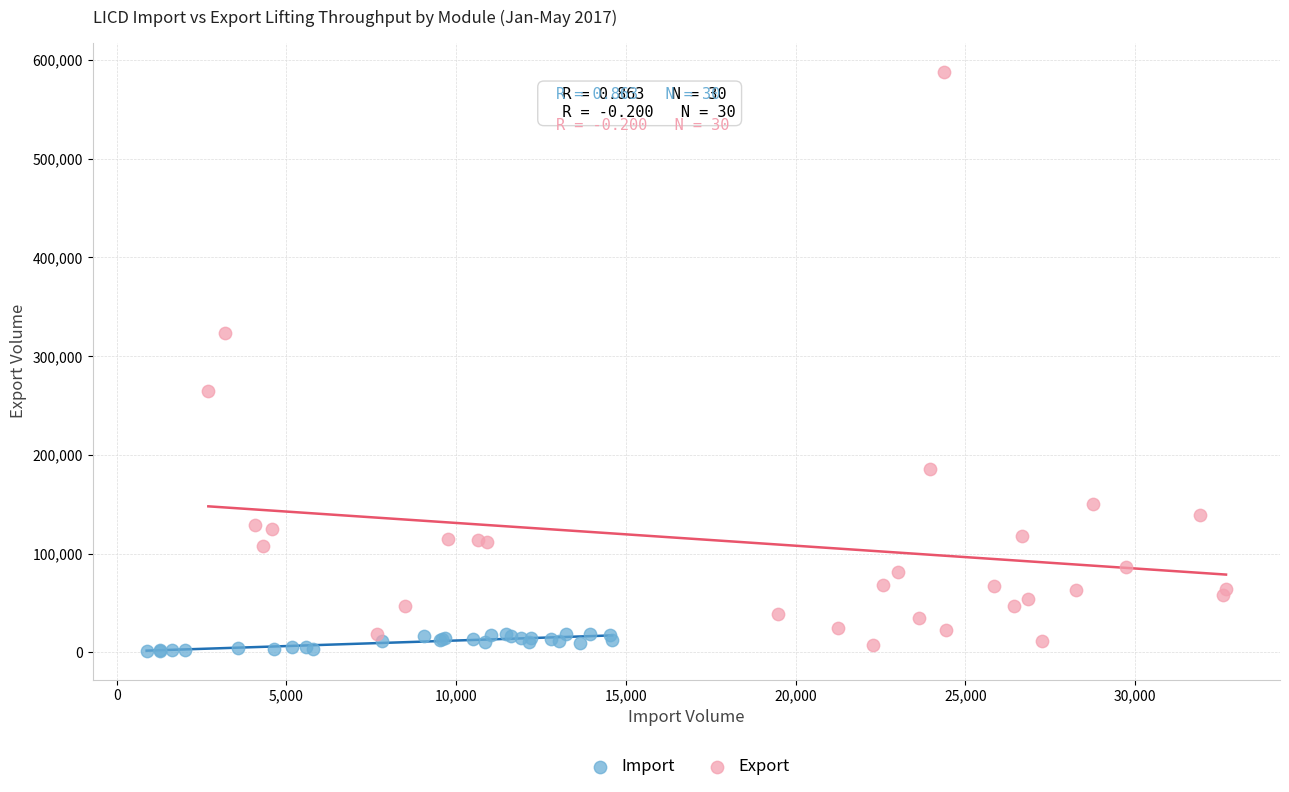

Which series contains the lowest Y value?

Import